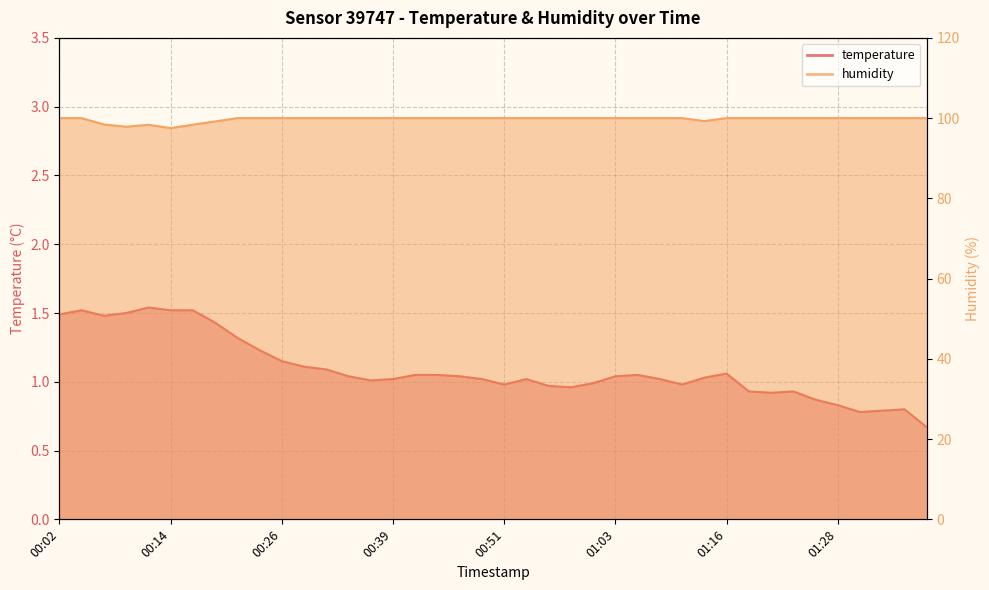

Which has a higher value, 01:30 or 01:21?

01:21